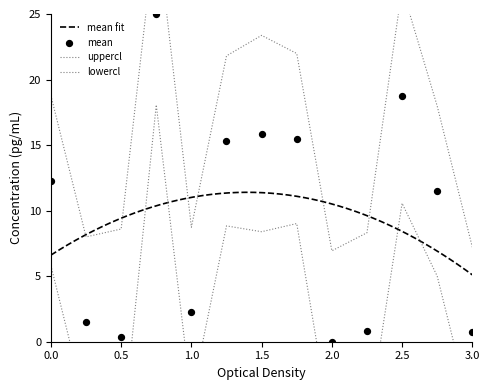

Which series reaches the maximum Y coordinate?

uppercl